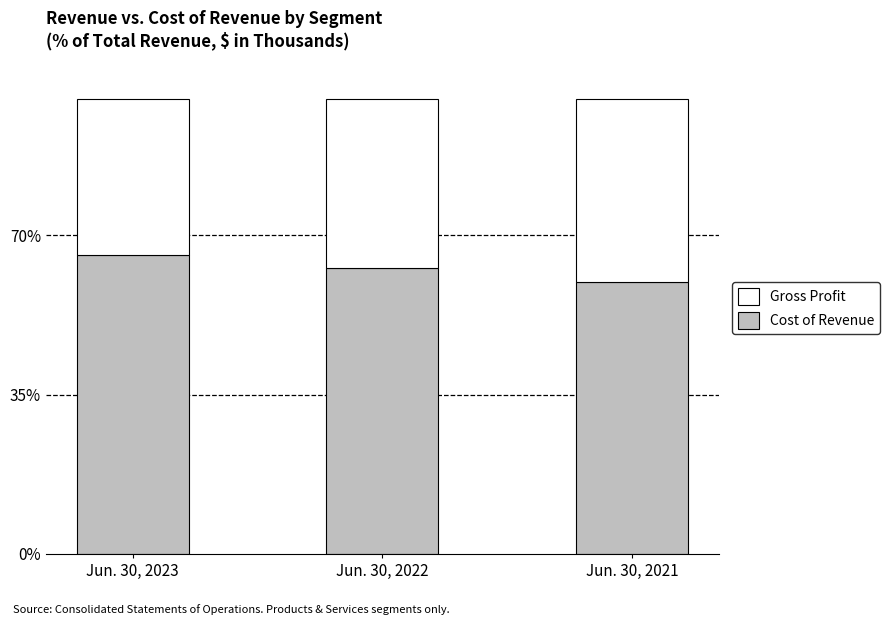

How many bars are there in total?

3